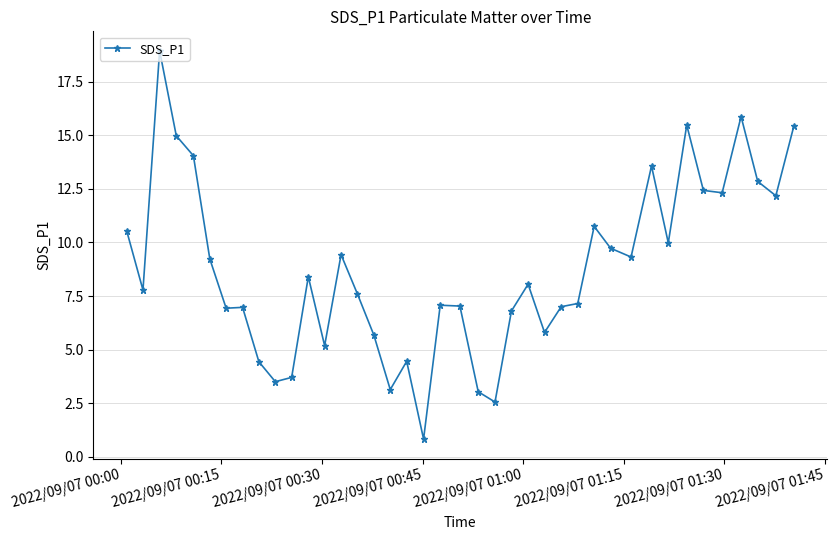

What is the value of the 14th point from the left?

9.4